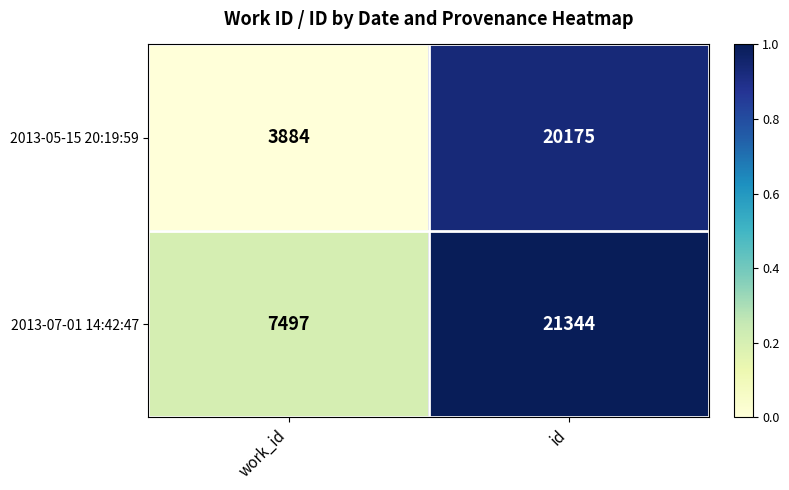

Rank the series by their average value, from lowest to highest.

2013-05-15 20:19:59, 2013-07-01 14:42:47